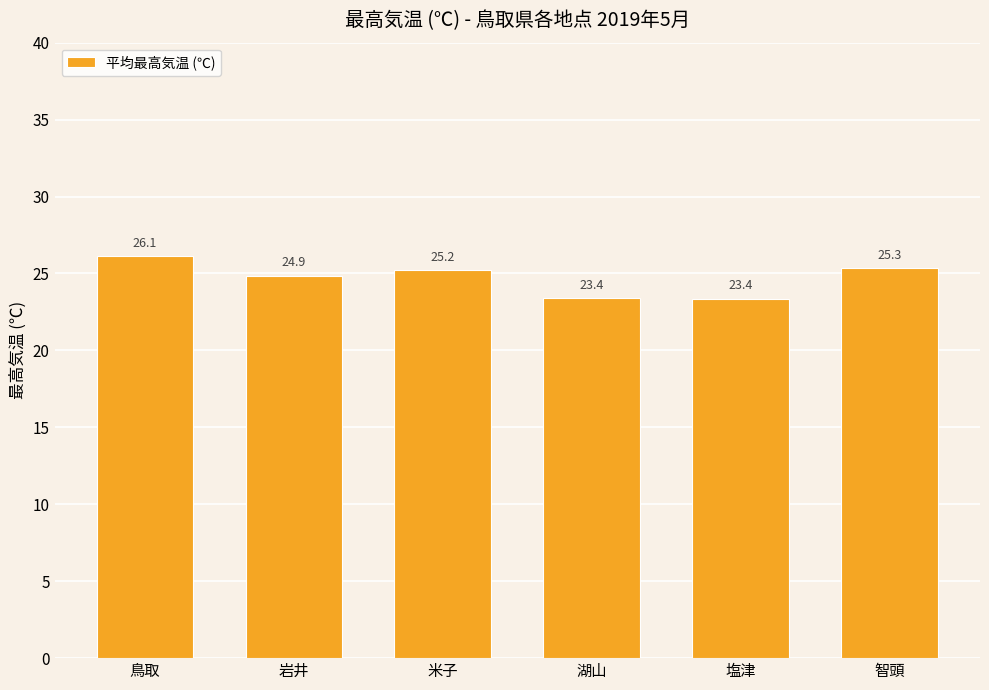

What is the change in value from 岩井 to 智頭?

+0.5